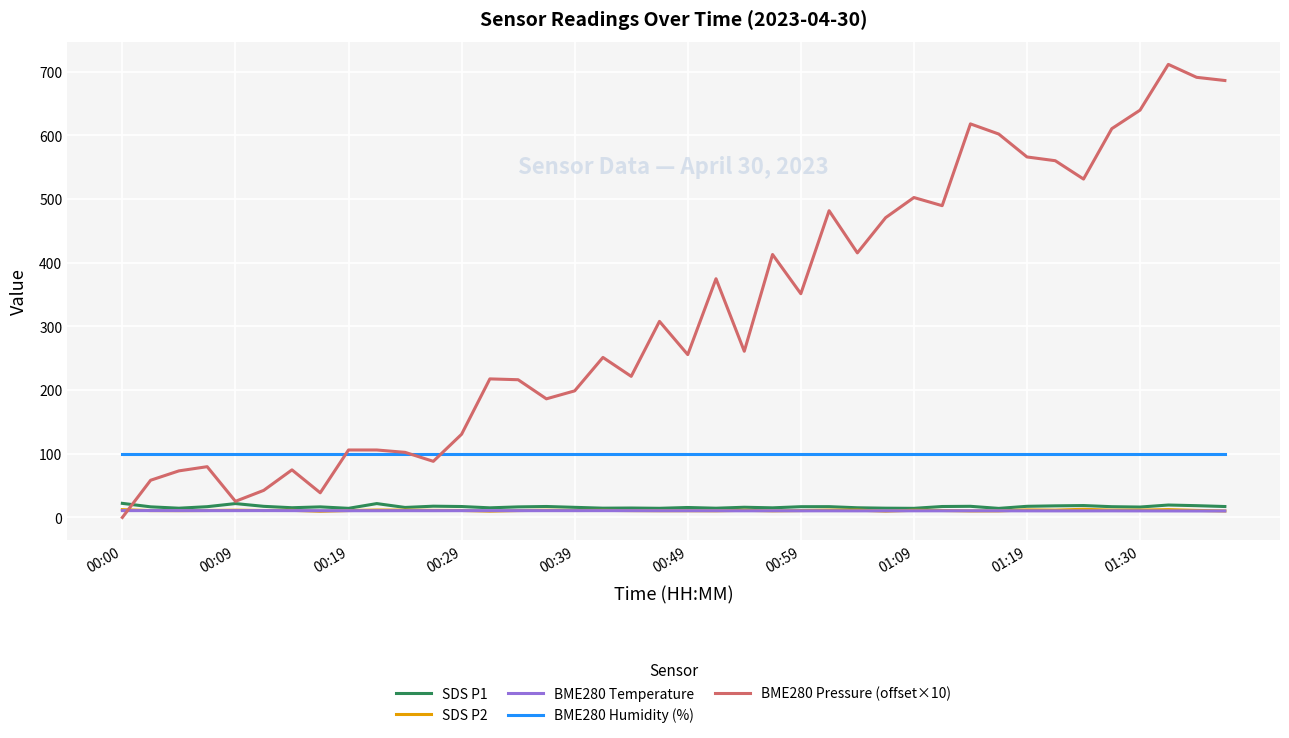

After their last crossing, which series has the higher values: SDS P2 or BME280 Pressure (offset×10)?

BME280 Pressure (offset×10)